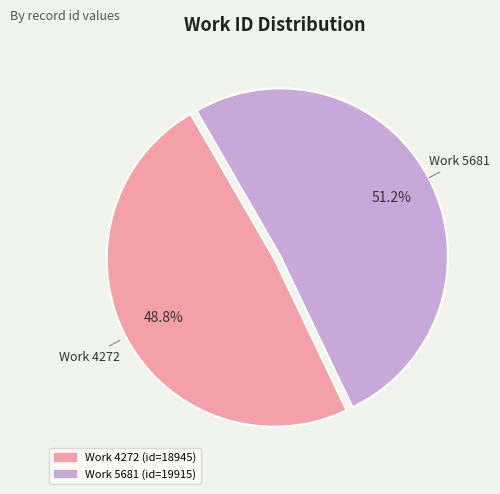

Is there a majority slice in this chart?

Yes